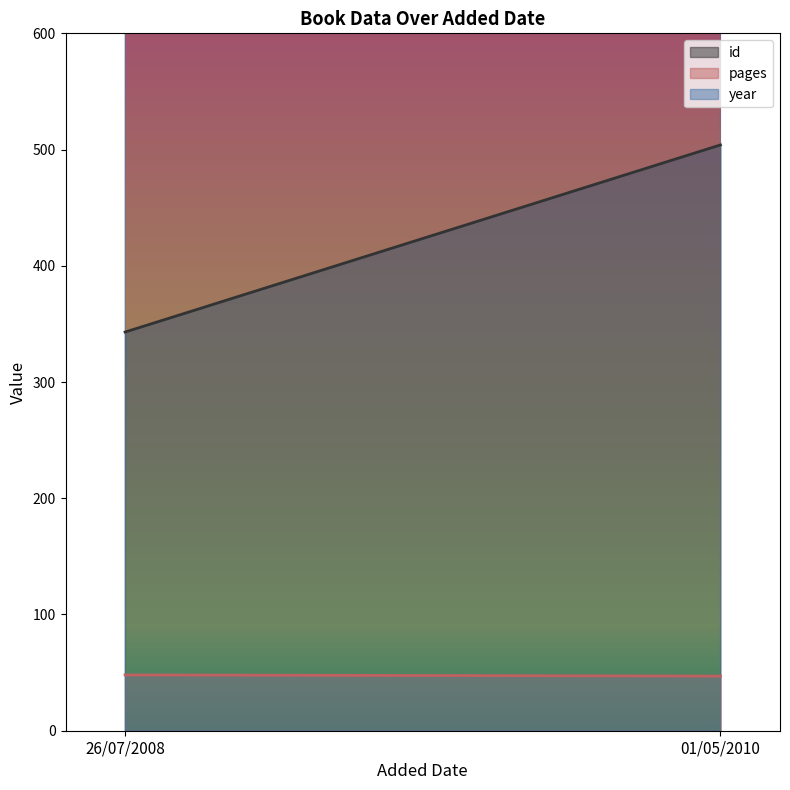

What position from the right is 26/07/2008?

2